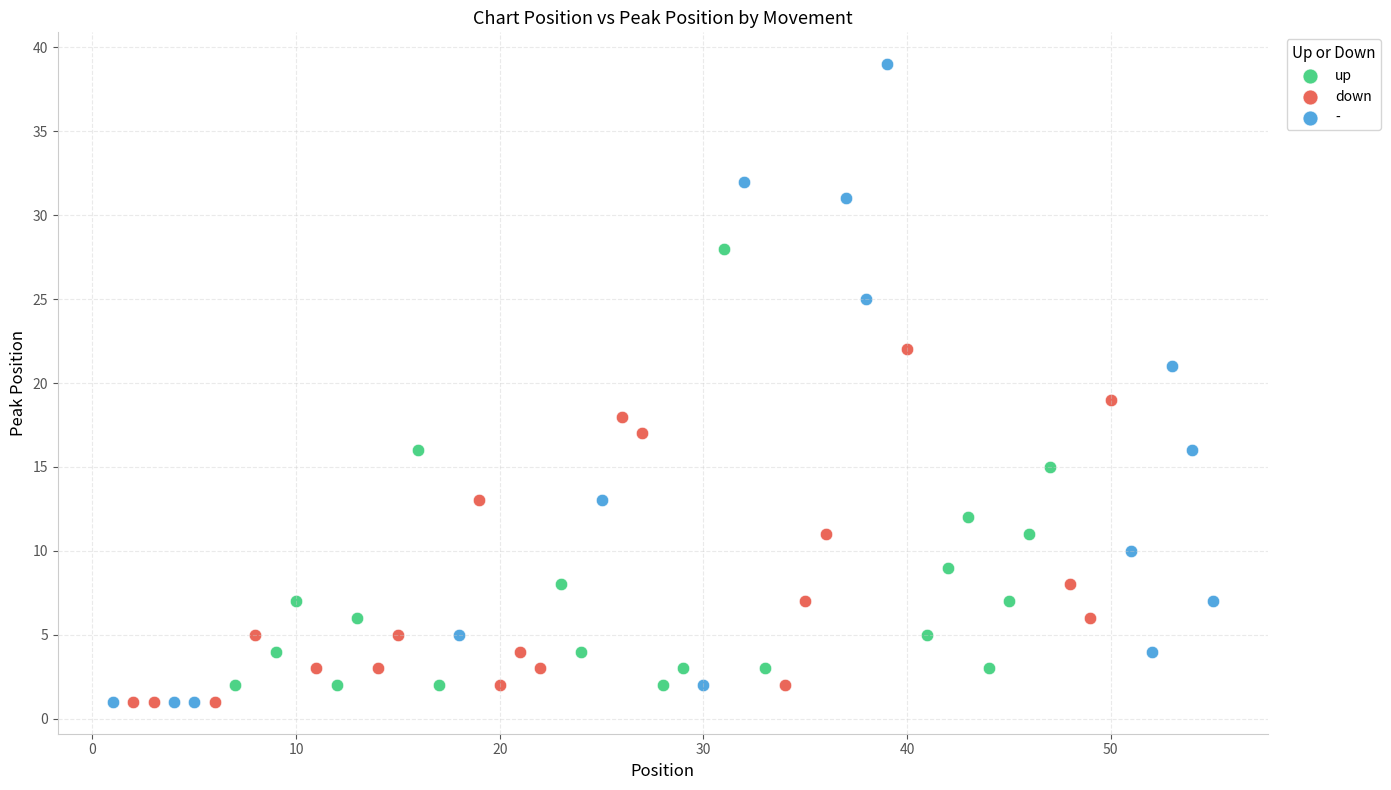

Which series contains the highest Y value?

-